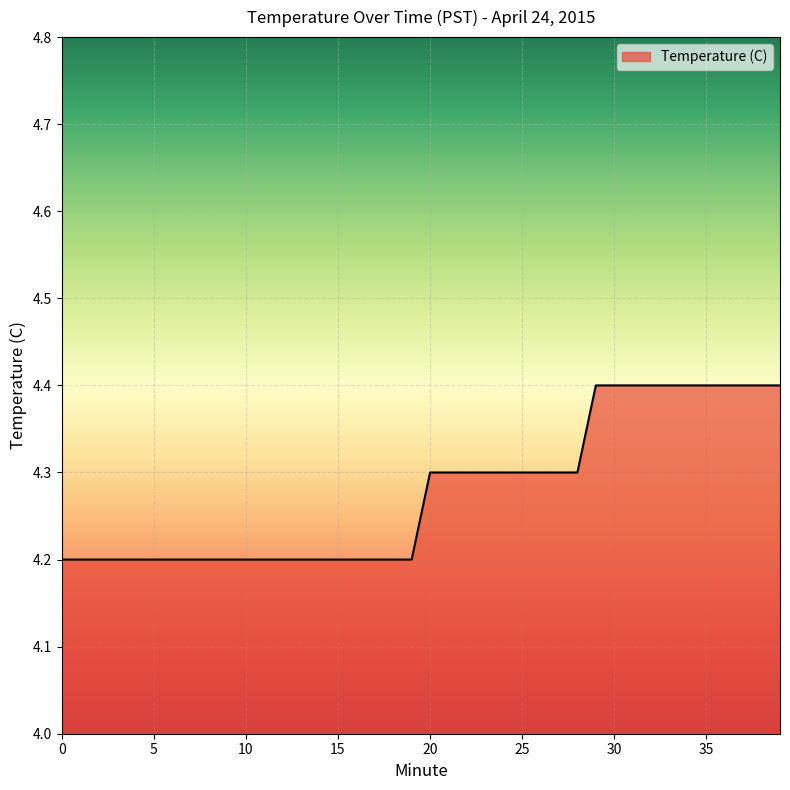

Count the number of data series in this chart.

1